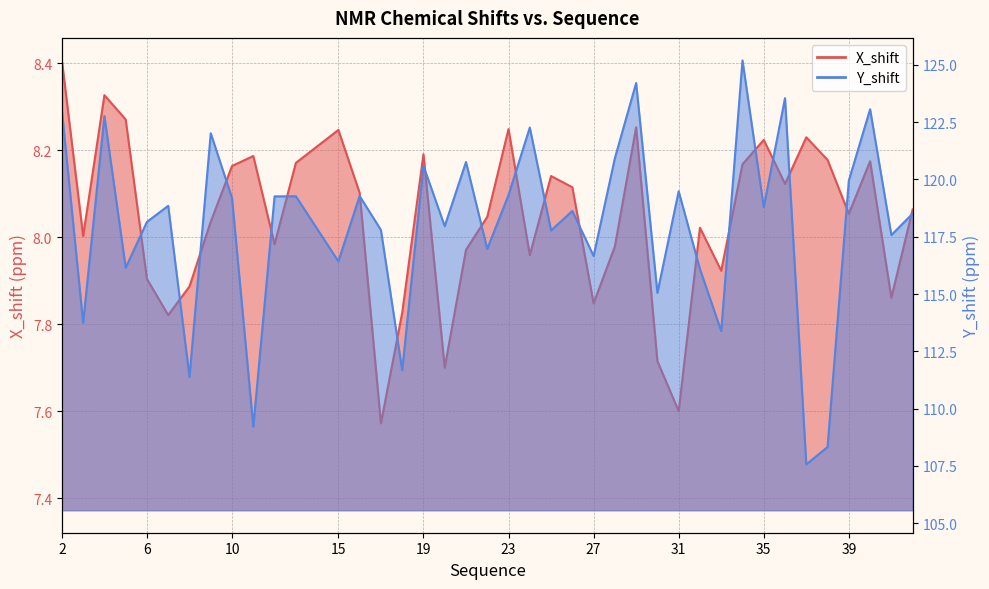

What value does the X_shift series have at 22?

8.0